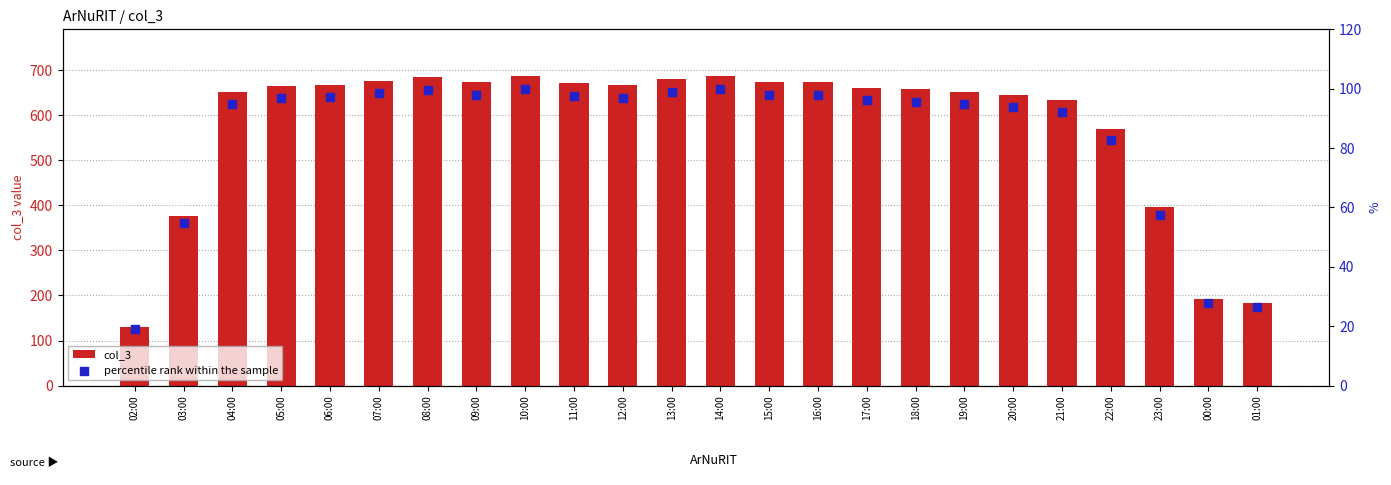

At how many categories does at least one series exceed 229?

21